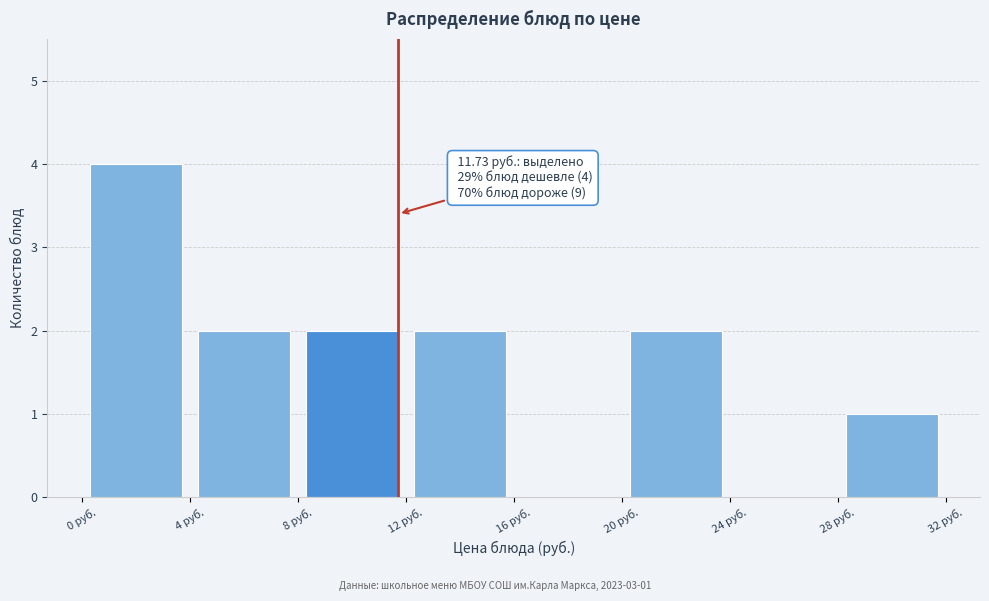

Which range on the x-axis has the tallest bar?

0 to 4